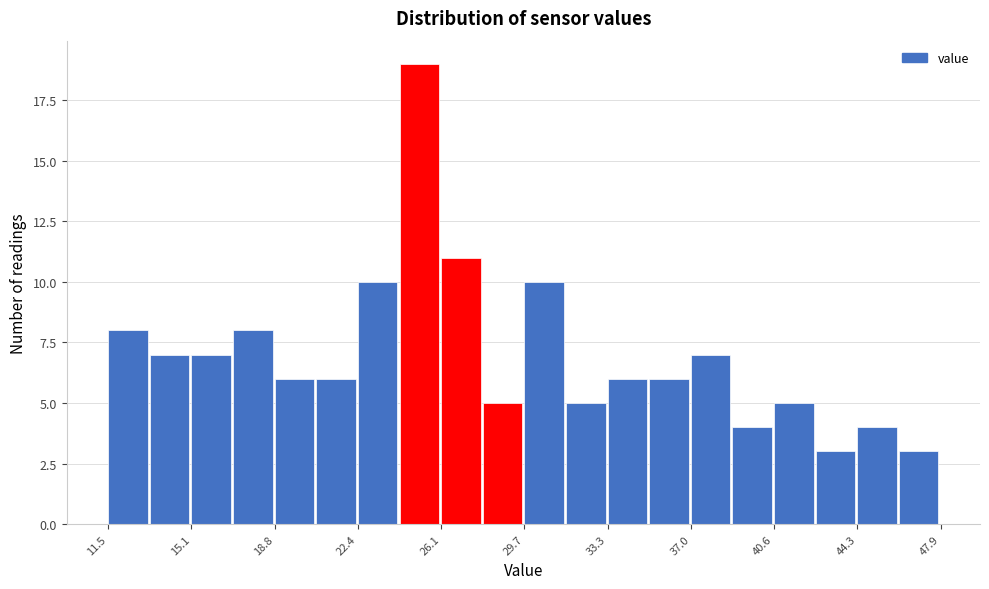

Read against the x-axis, roughly where is the centre of the tallest bar?

25.0